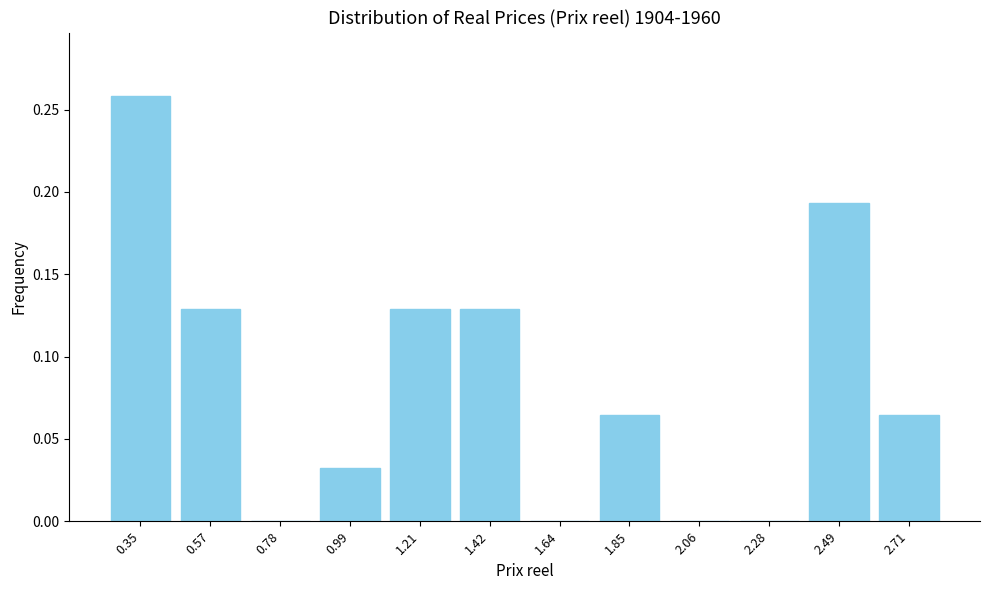

Reading left to right, list every bar in this chart as the range it spans on the x-axis followed by its height. Neither the bar edges nor the heights are printed on the chart, so give them approximately, as read against the axes.

0.25 to 0.45: 0.260
0.45 to 0.65: 0.130
0.65 to 0.90: 0
0.90 to 1.10: 0.030
1.10 to 1.30: 0.130
1.30 to 1.55: 0.130
1.55 to 1.75: 0
1.75 to 1.95: 0.065
1.95 to 2.15: 0
2.15 to 2.40: 0
2.40 to 2.60: 0.195
2.60 to 2.80: 0.065